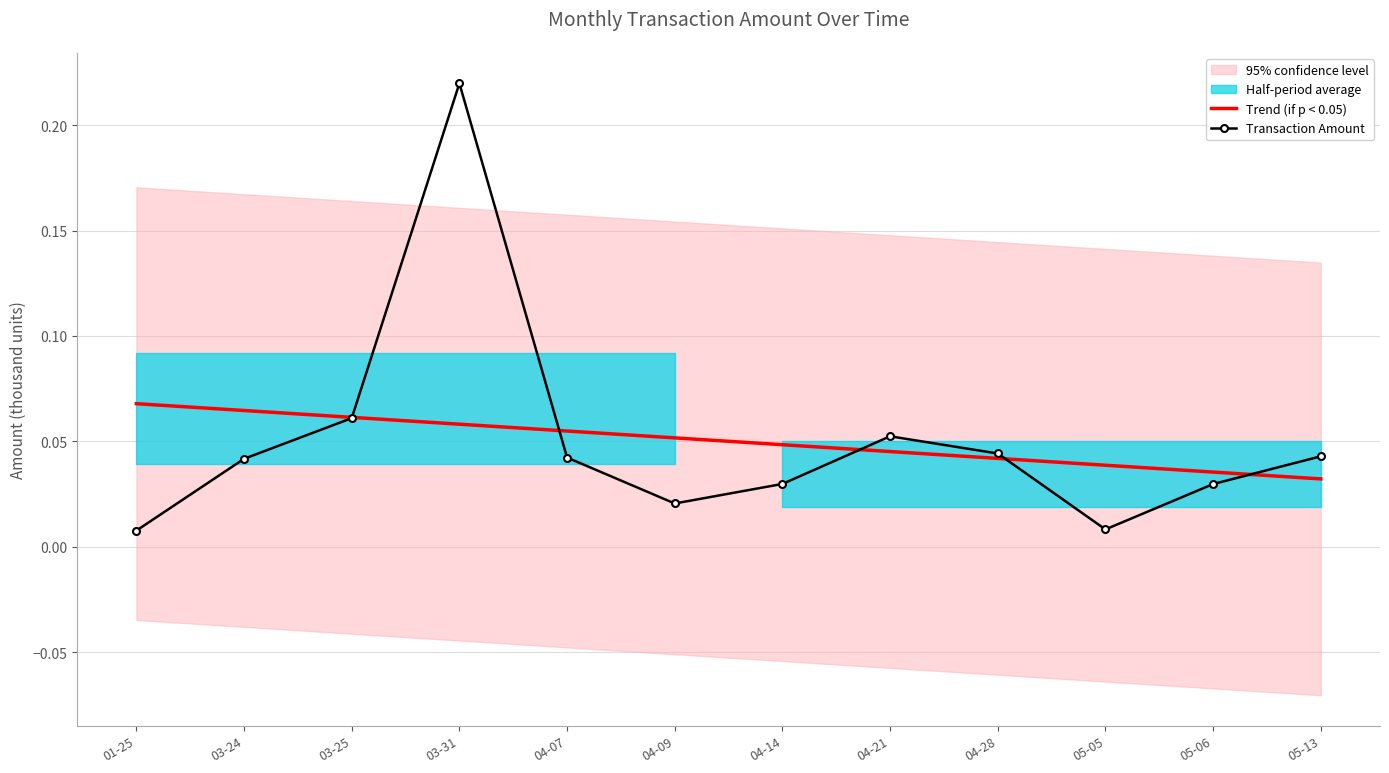

At which label does Transaction Amount reach its minimum?

01-25